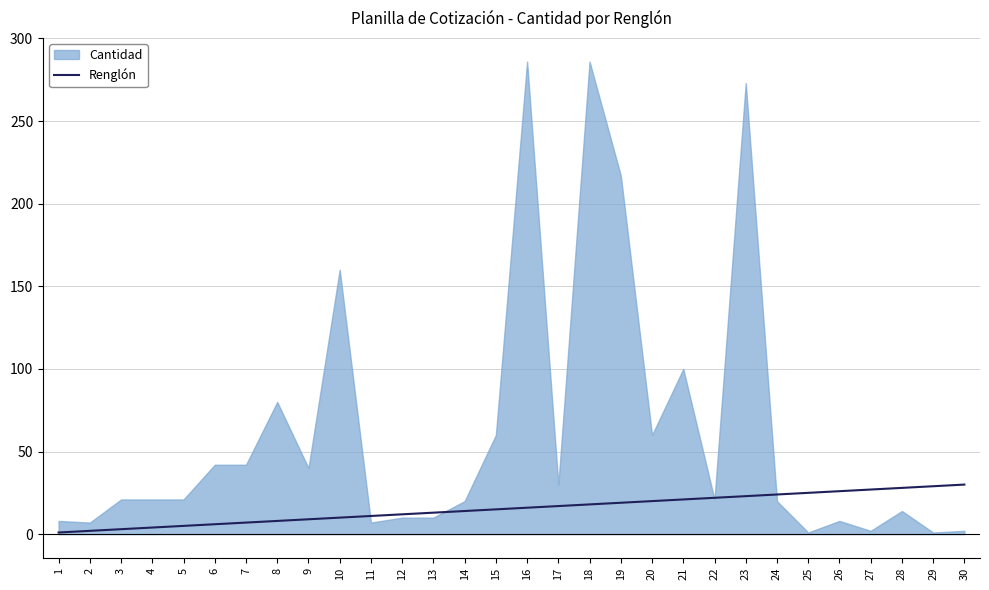

The value of Renglón at 22 is 22. True or false?

True